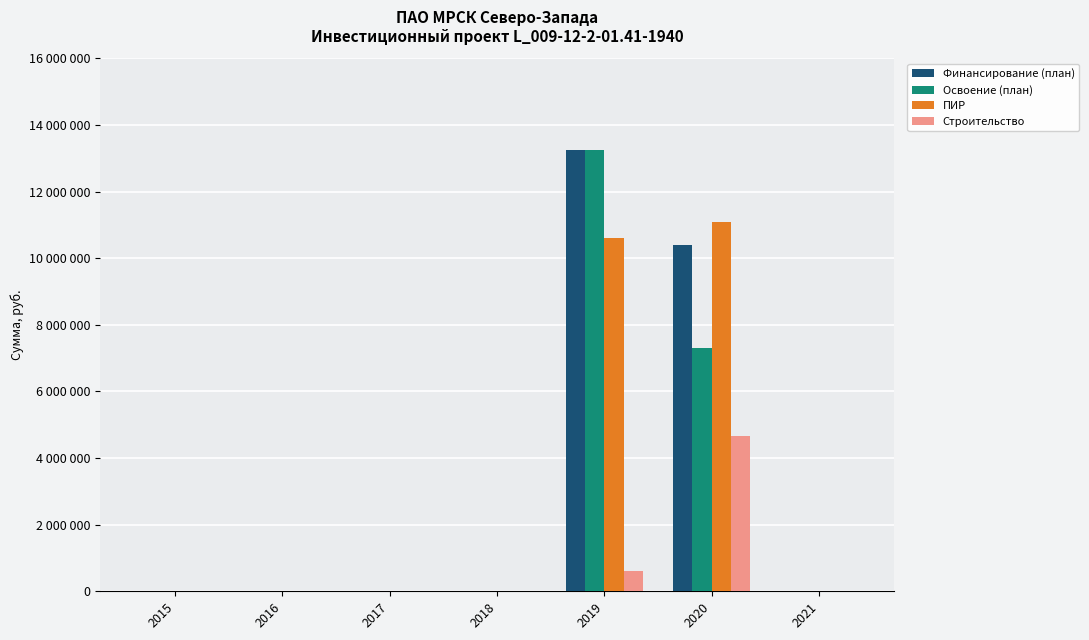

Does the chart contain stacked bars?

No